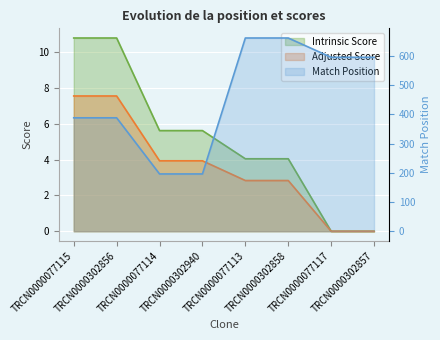

How many categories are shown in the chart?

8